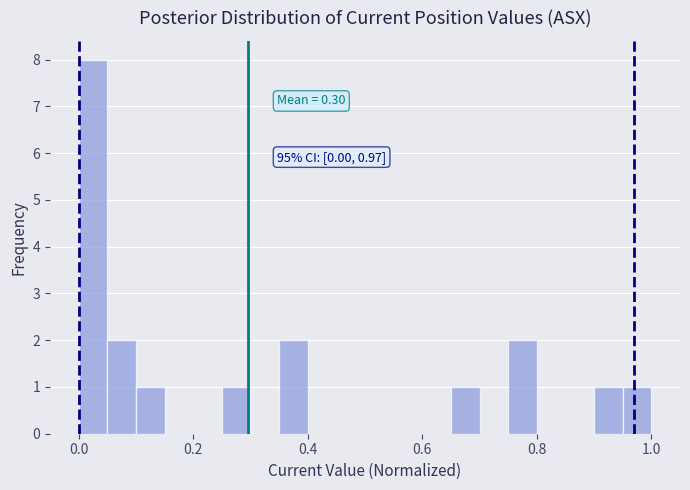

Read against the x-axis, roughly where is the centre of the tallest bar?

0.02